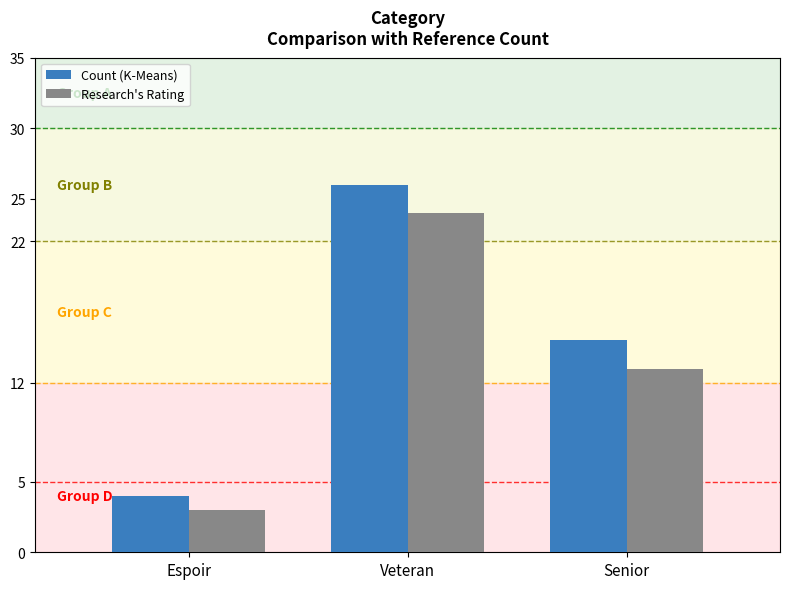

True or false: Count (K-Means) has a value of 4 at Espoir.

True